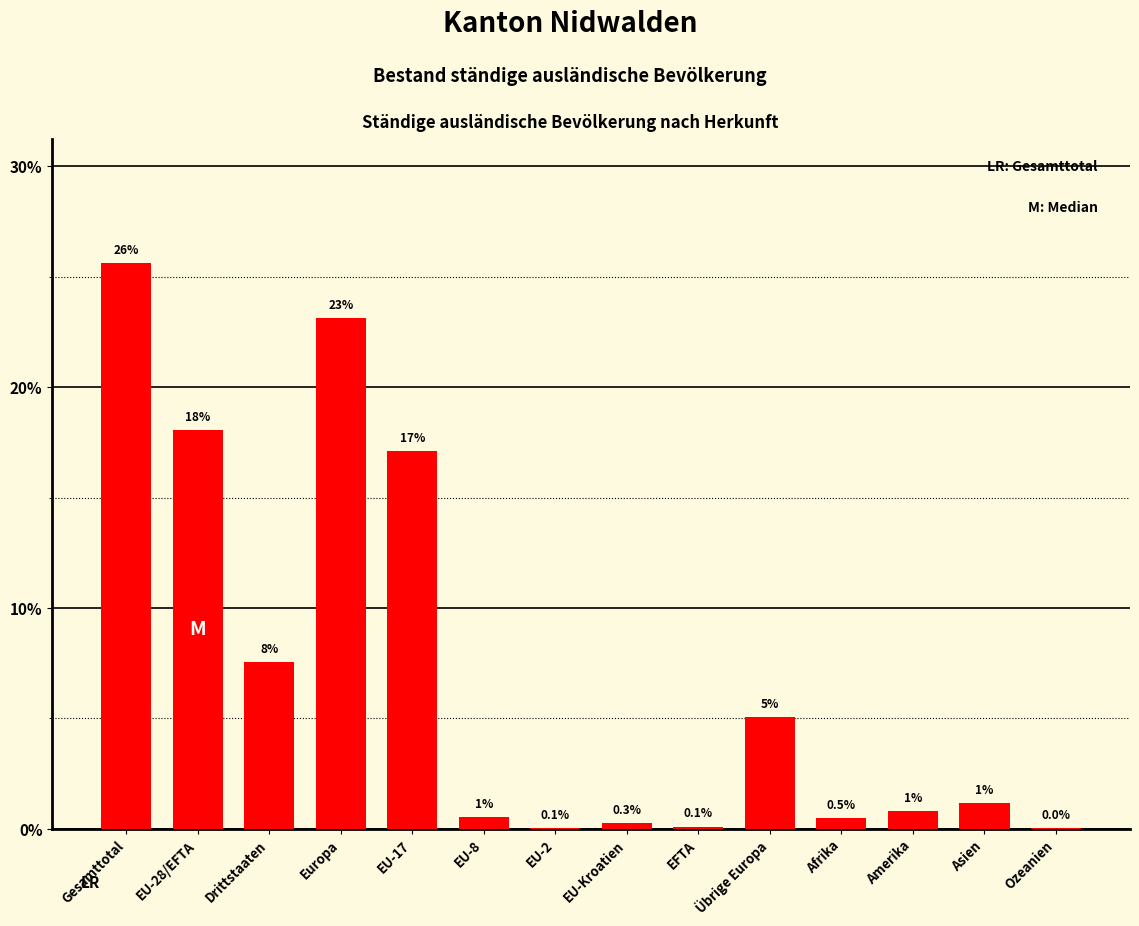

Does the chart contain stacked bars?

No